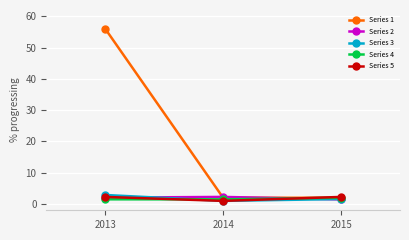

The Series 1 series shows 56.0 at 2013. True or false?

True